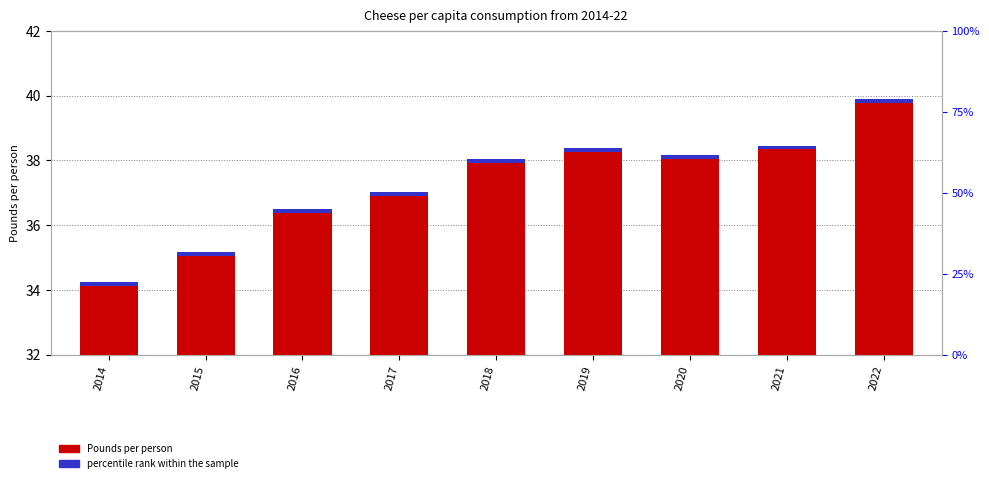

What is the minimum value shown in the chart?

0.1